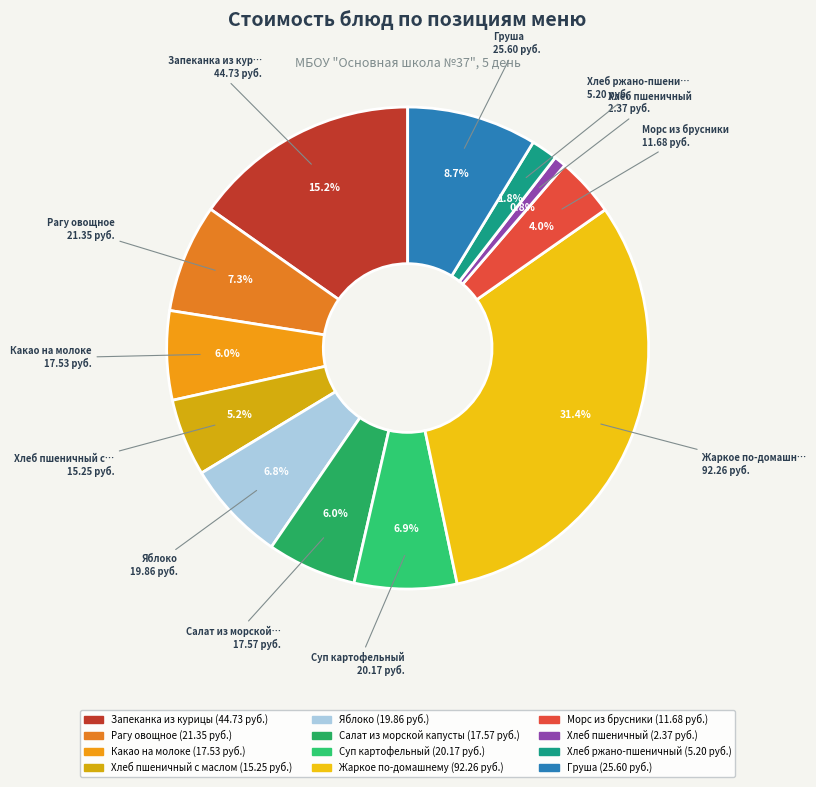

Is there any slice that represents more than half of the pie?

No